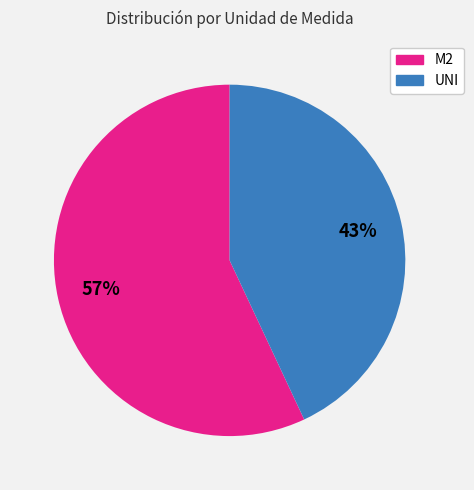

How many segments does this pie chart have?

2